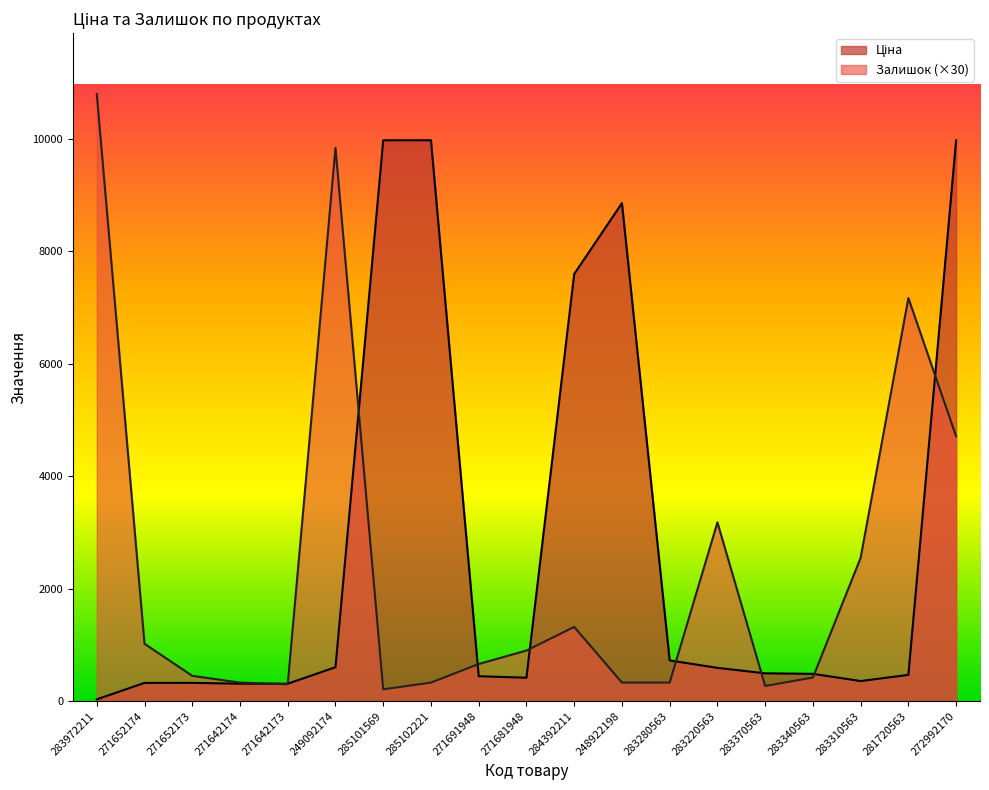

True or false: Залишок has a value of 4172.0 at 283220563.

False